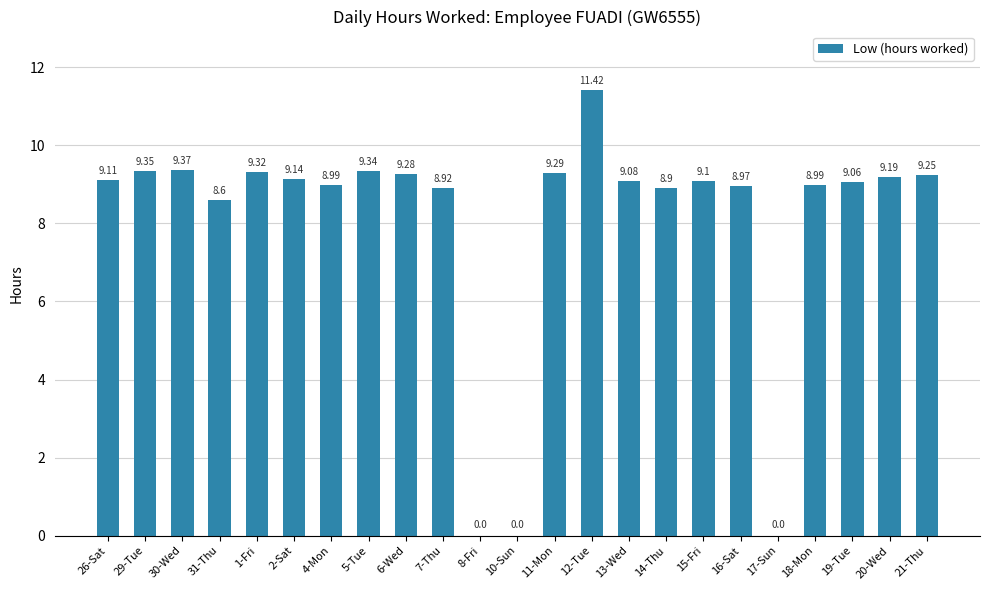

Which has a higher value, 14-Thu or 21-Thu?

21-Thu